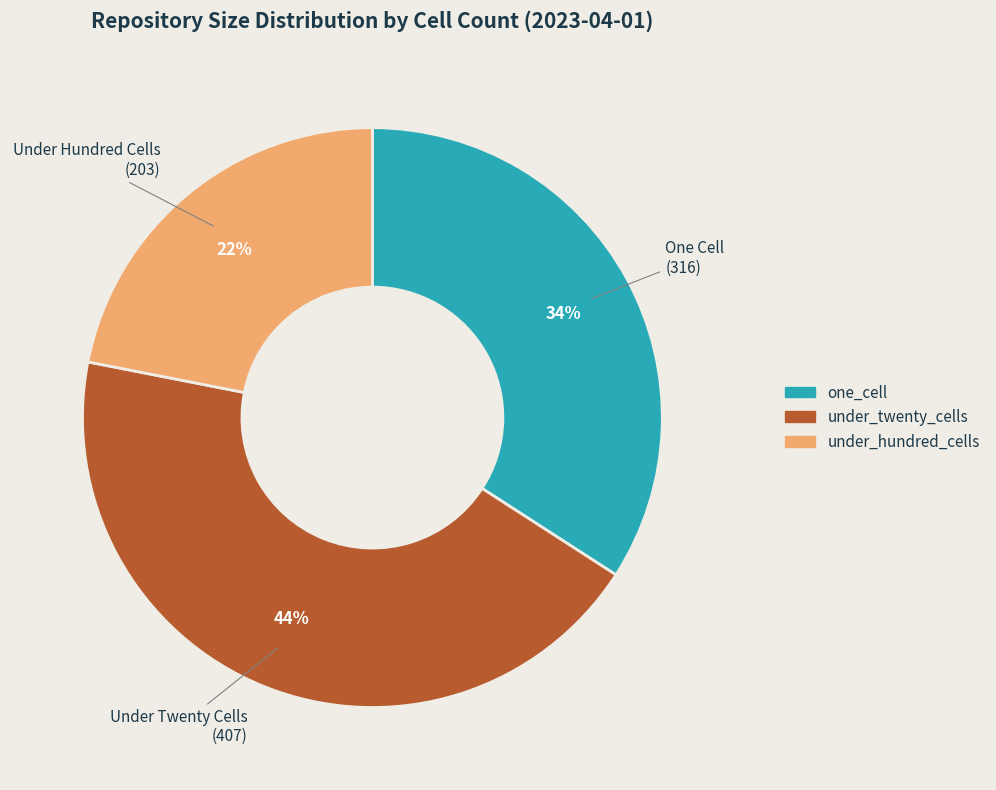

How many slices are in this pie chart?

3